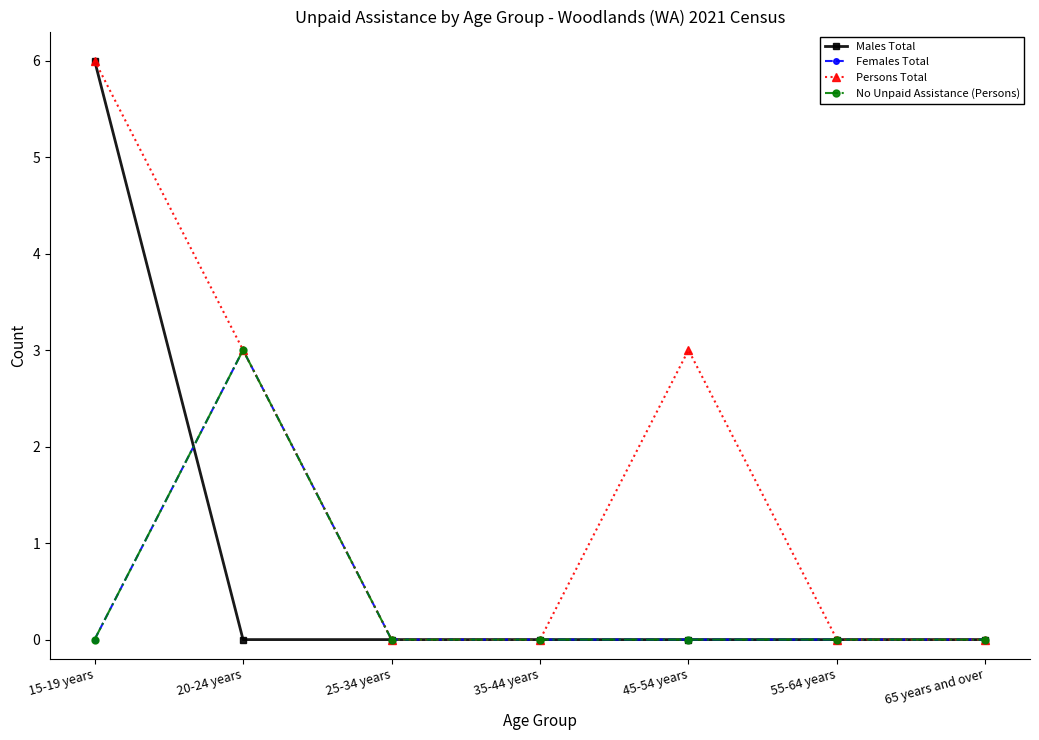

What is the label of the 5th point from the right?

25-34 years